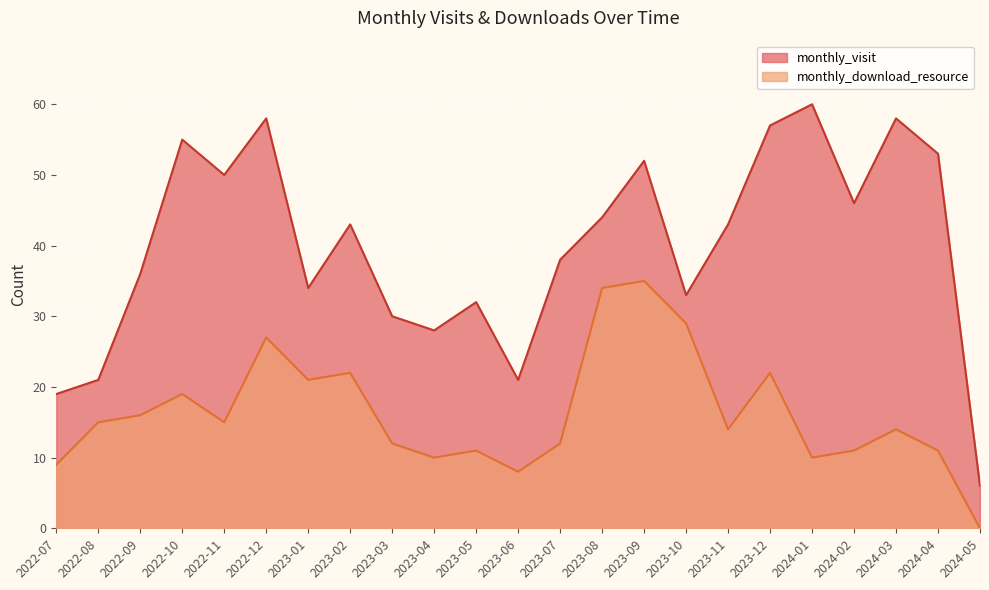

Which label corresponds to the smallest value in the chart?

2024-05